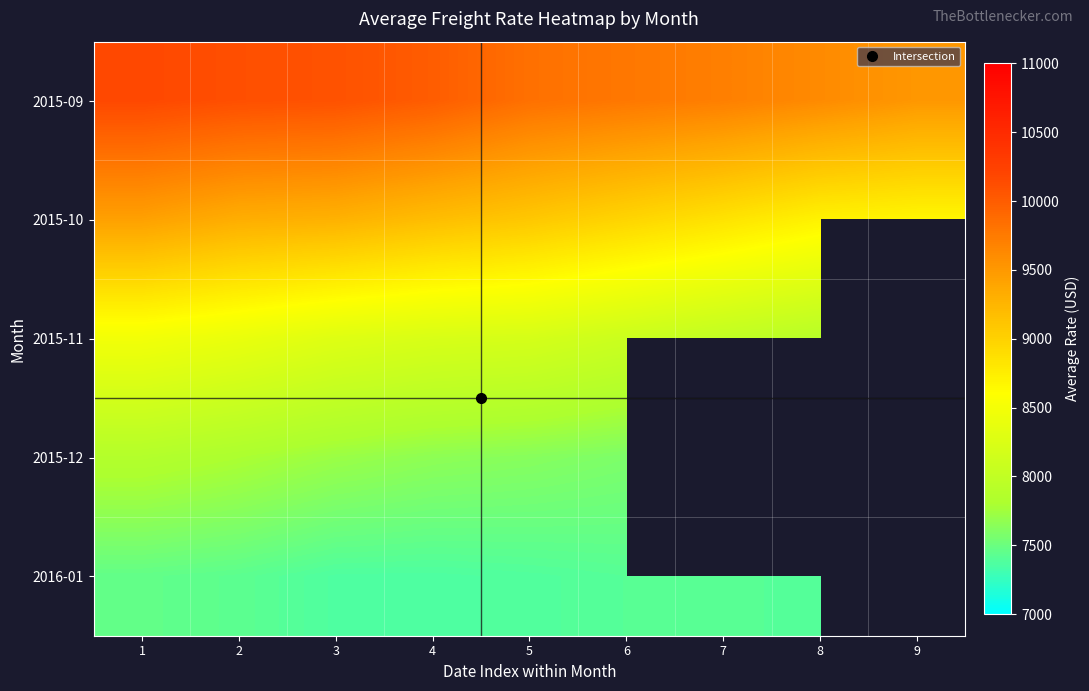

What is the total value across all series at 1?

43413.0